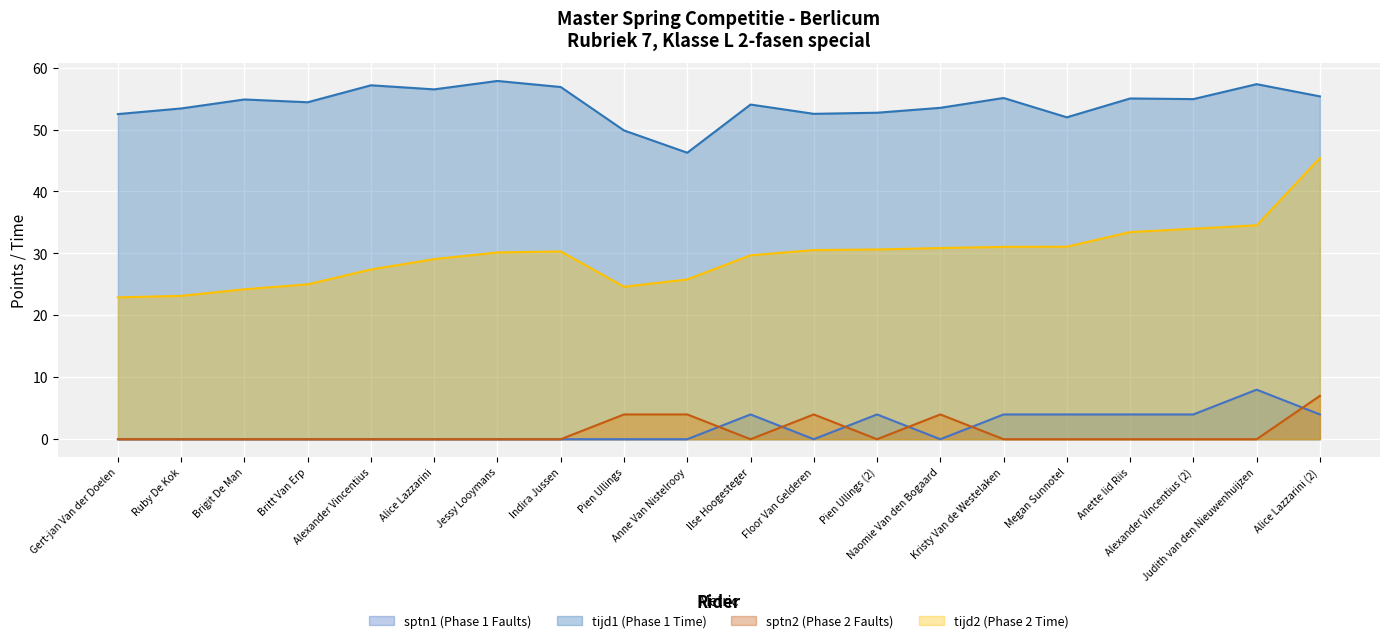

What is the difference between the sptn1 values at Kristy Van de Westelaken and Jessy Looymans?

4.0